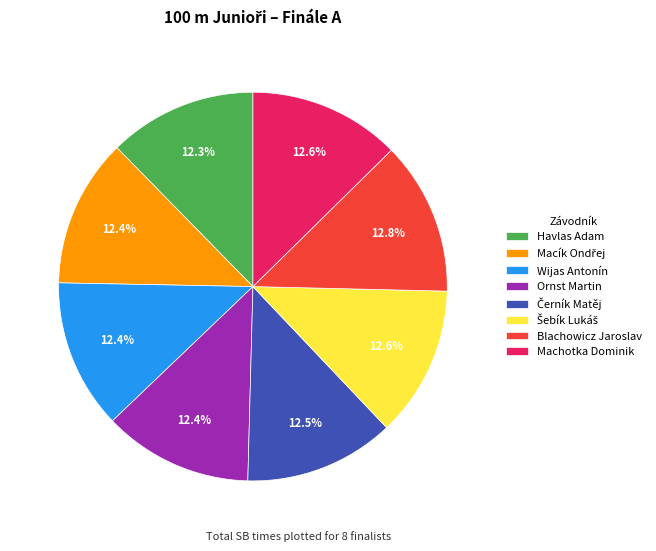

Does Blachowicz Jaroslav account for over 50% of the chart?

No